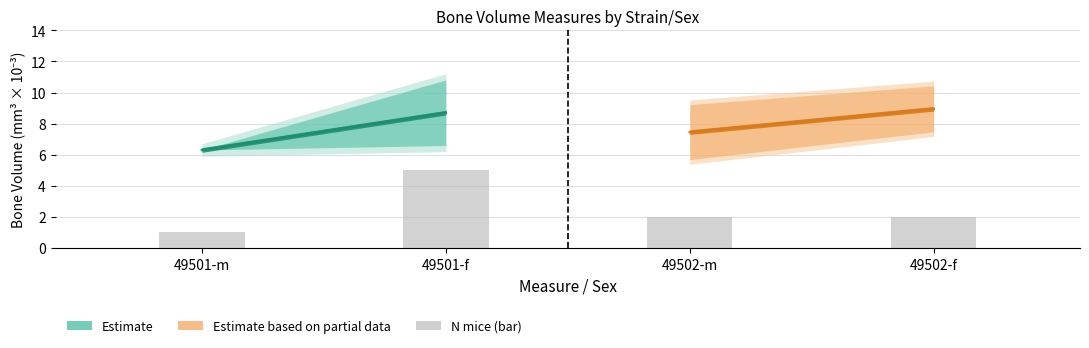

How many values in the Estimate series are below 8?

1